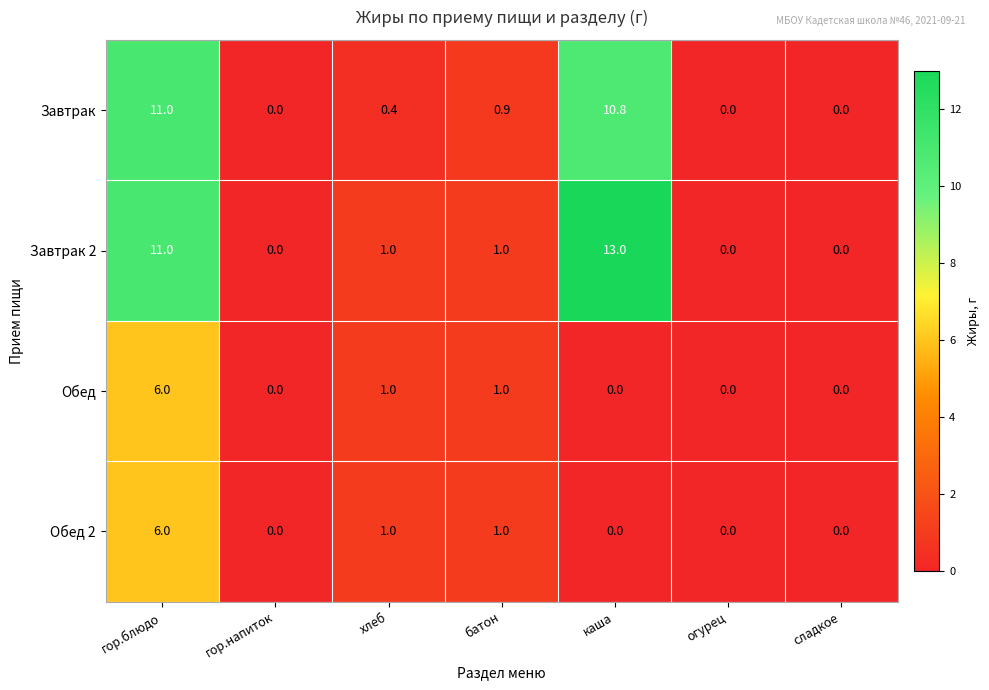

At which label is Завтрак closest to 5?

батон